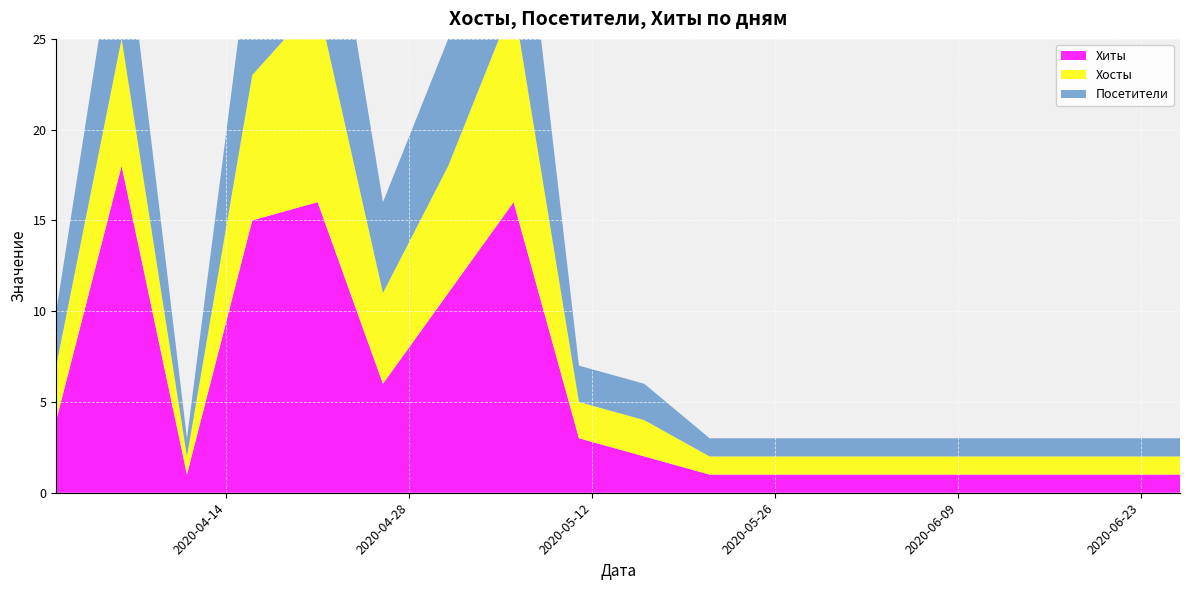

Reading left to right, extract all data points from this chart.

Хиты: 4	18	1	15	16	6	11	16	3	2	1	1	1	1	1	1	1	1
Хосты: 3	7	1	8	11	5	7	11	2	2	1	1	1	1	1	1	1	1
Посетители: 3	8	1	8	11	5	7	11	2	2	1	1	1	1	1	1	1	1